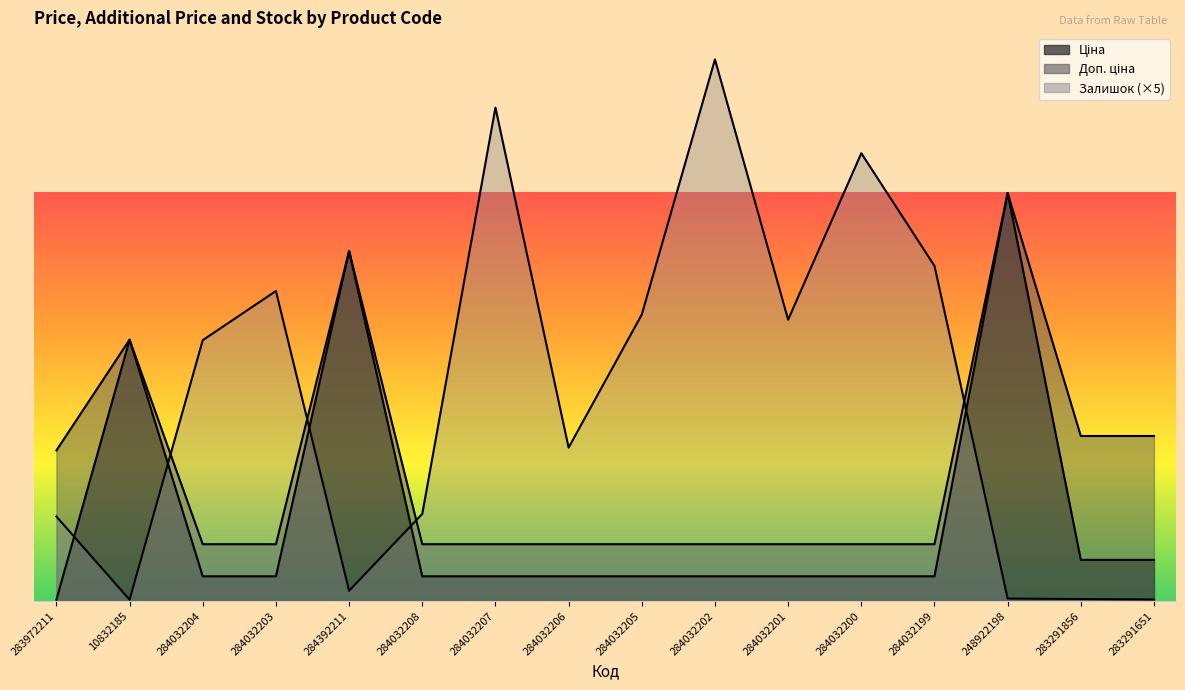

Which series has the widest spread of values?

Залишок